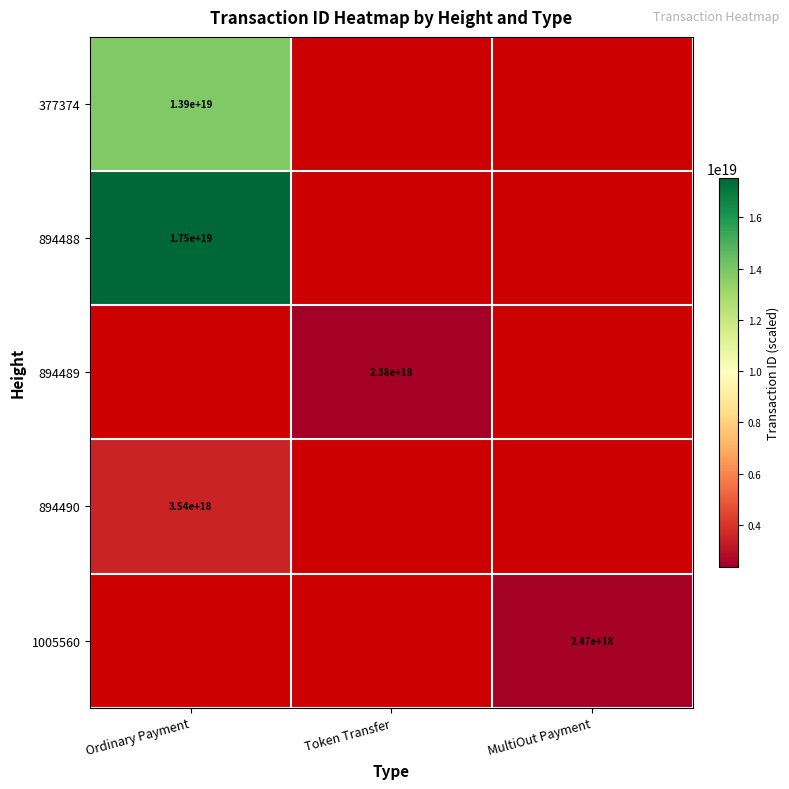

What is the greatest value displayed?

17532840151518724096.0